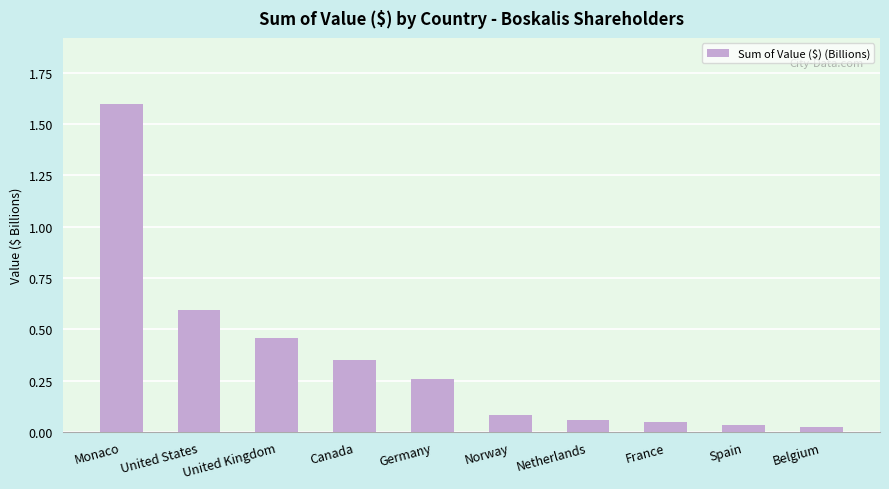

What is the maximum value shown in the chart?

1.6